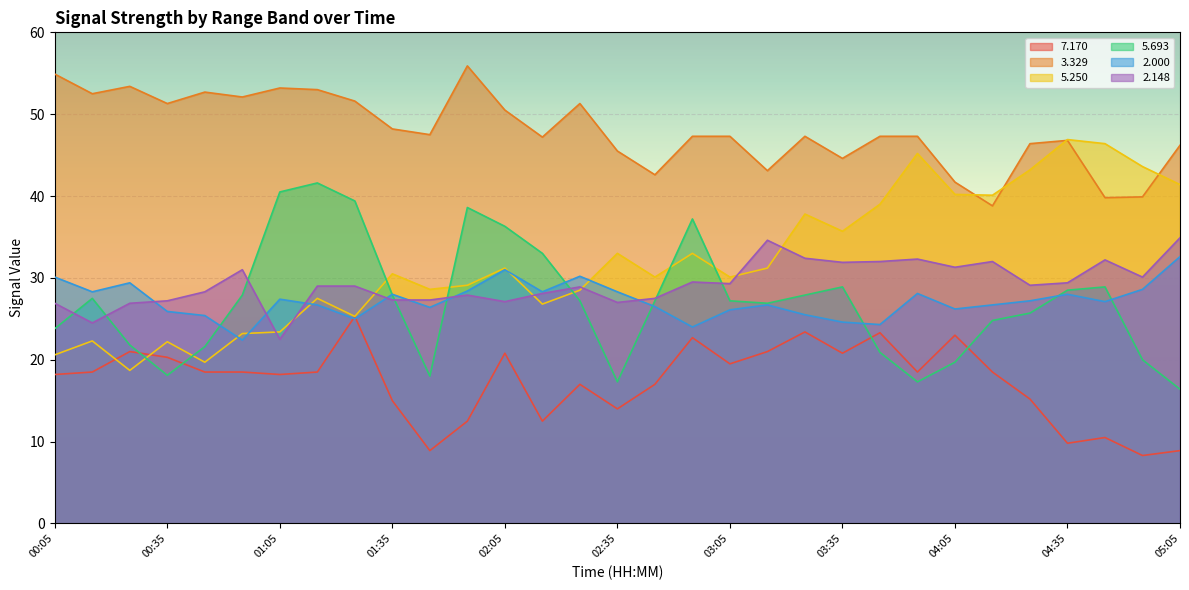

In   7.170, how many points are higher than both neighbors (excluding endpoints)?

9